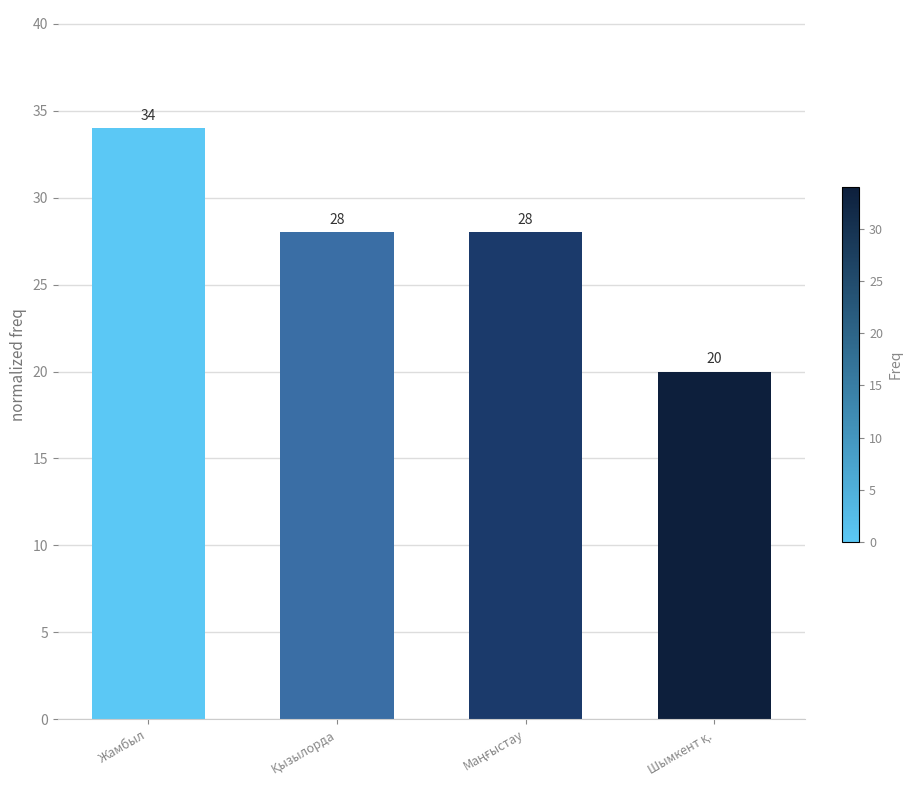

What is the approximate value at Жамбыл?

34